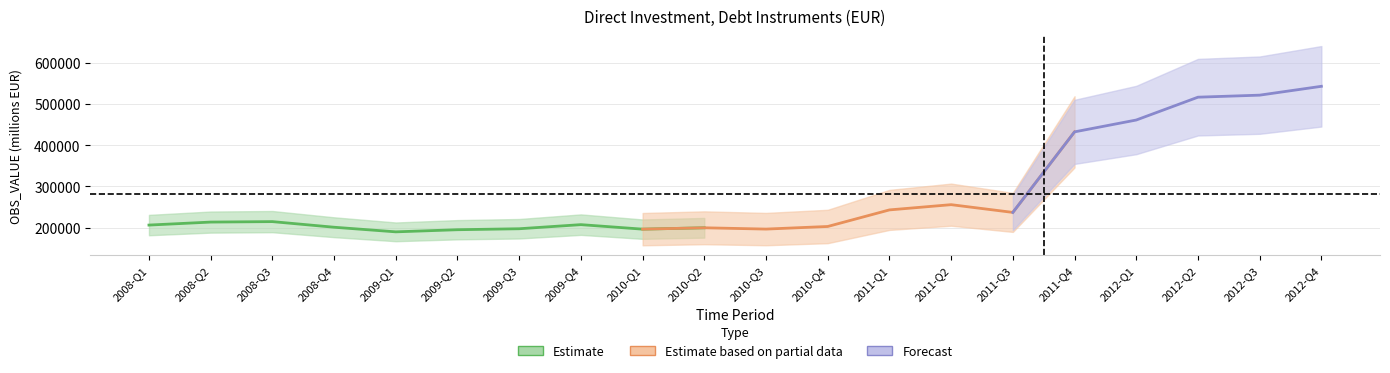

What is the difference between the second highest and minimum values?

331935.9